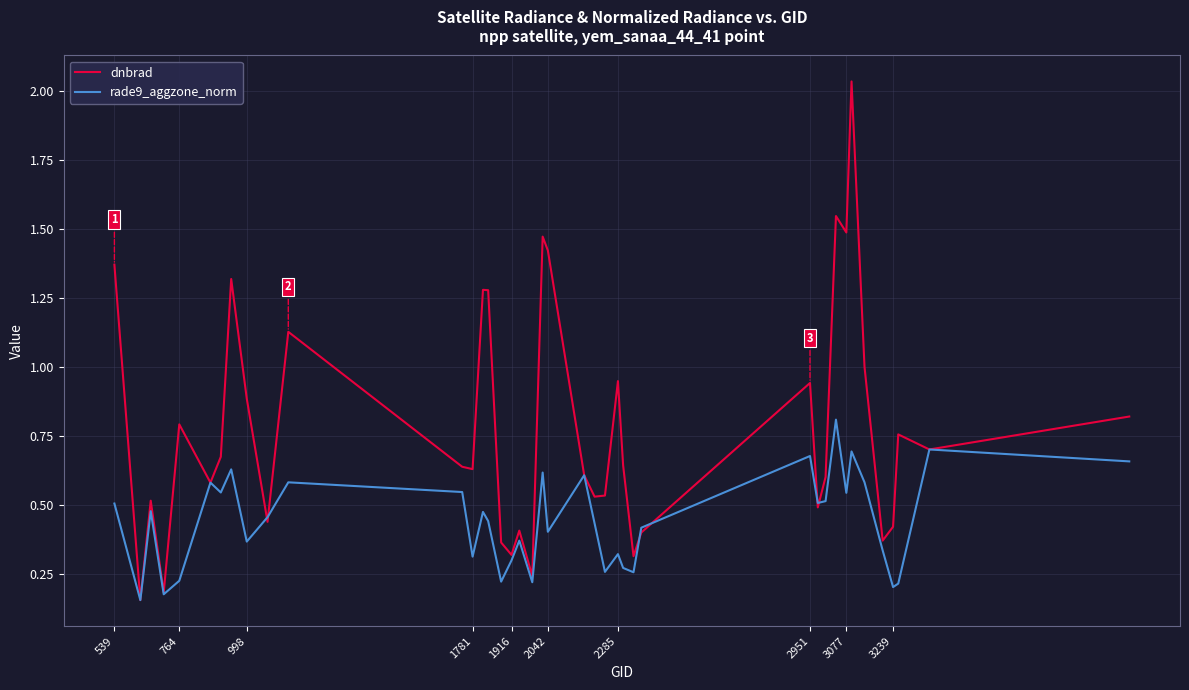

List the series in order of their peak value, lowest first.

rade9_aggzone_norm, dnbrad